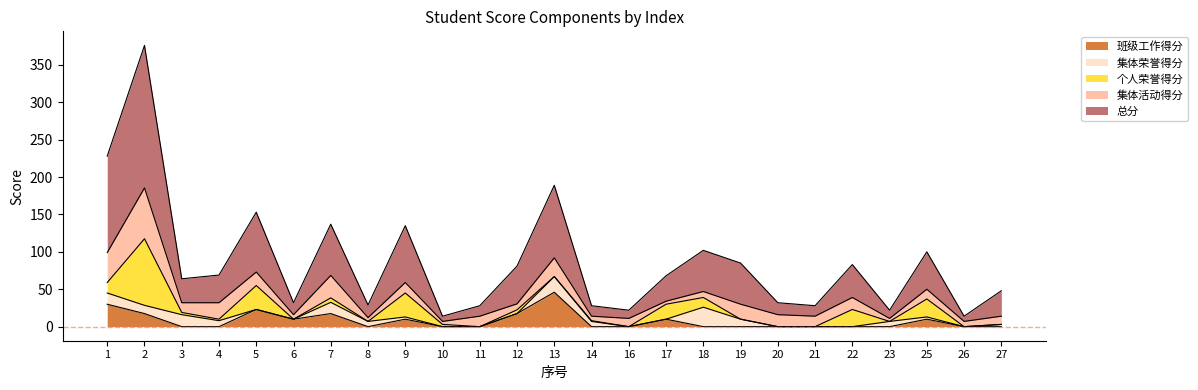

Between 17 and 22, which series saw the biggest shift?

集体活动得分